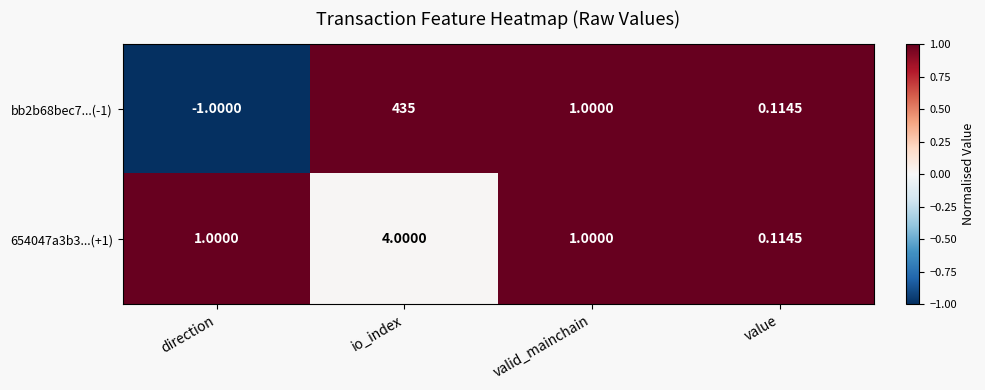

How many data points does each series have?

4